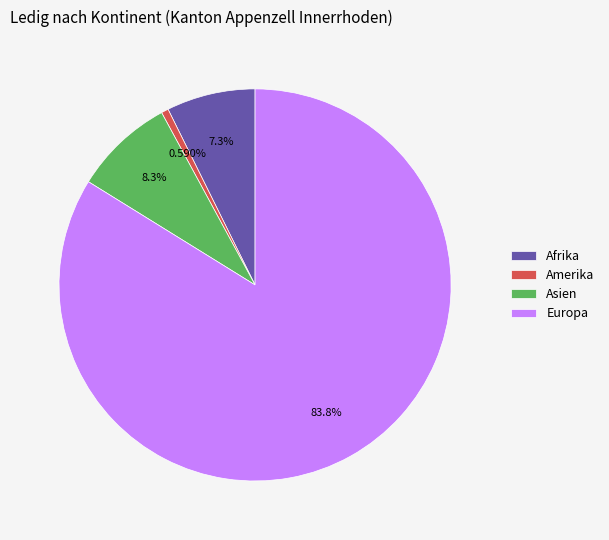

Which has a higher value, Afrika or Amerika?

Afrika